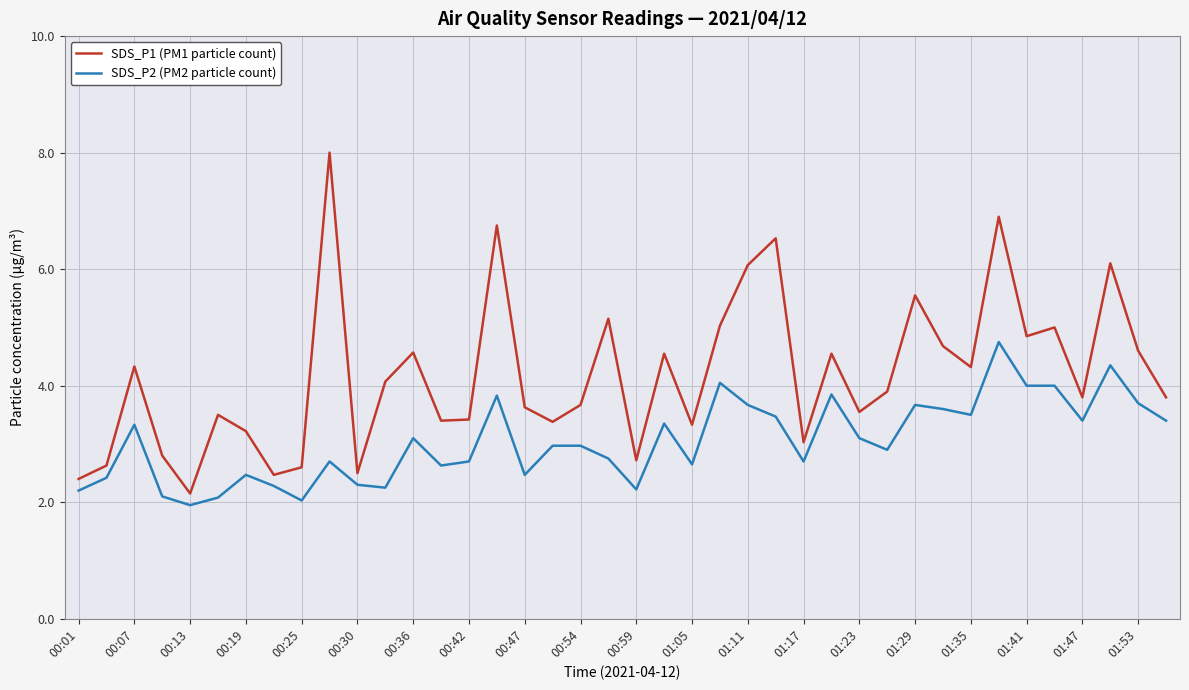

How many lines are shown in the chart?

2